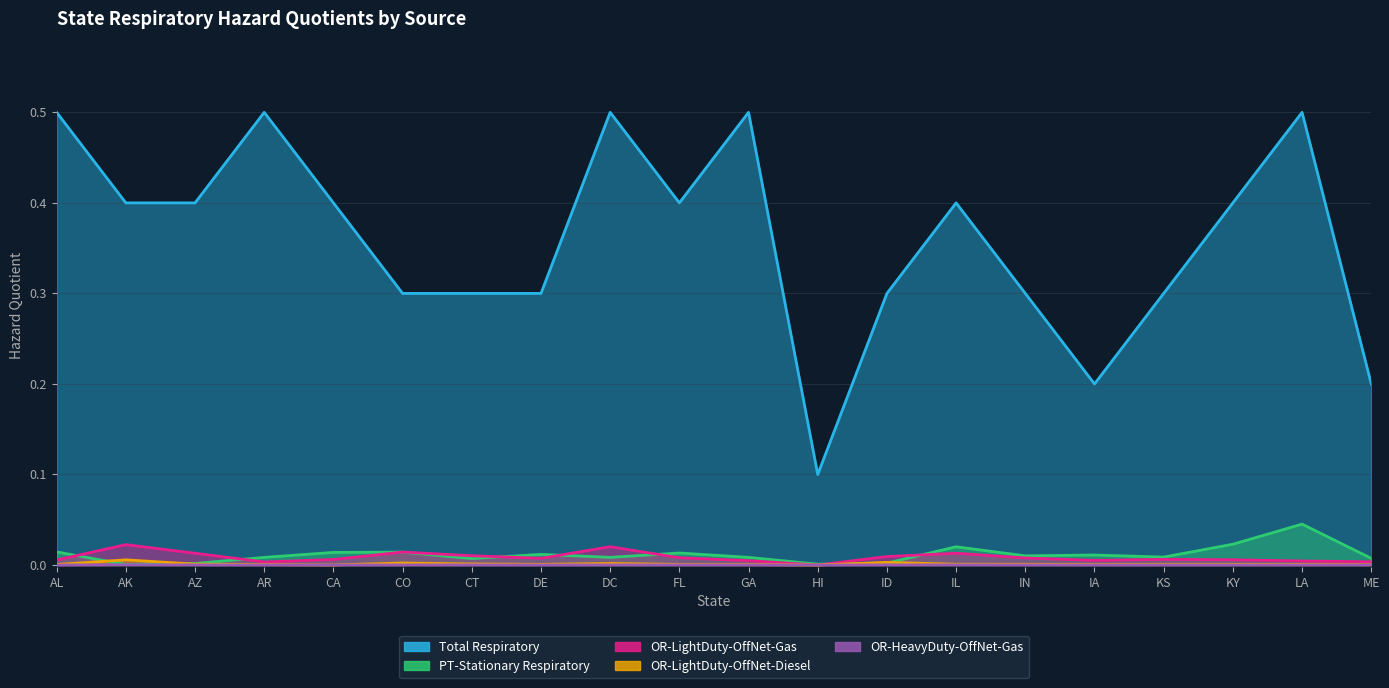

At AR, list the series in order from smallest to largest.

OR-HeavyDuty-OffNet-Gas, OR-LightDuty-OffNet-Diesel, OR-LightDuty-OffNet-Gas, PT-Stationary Respiratory, Total Respiratory